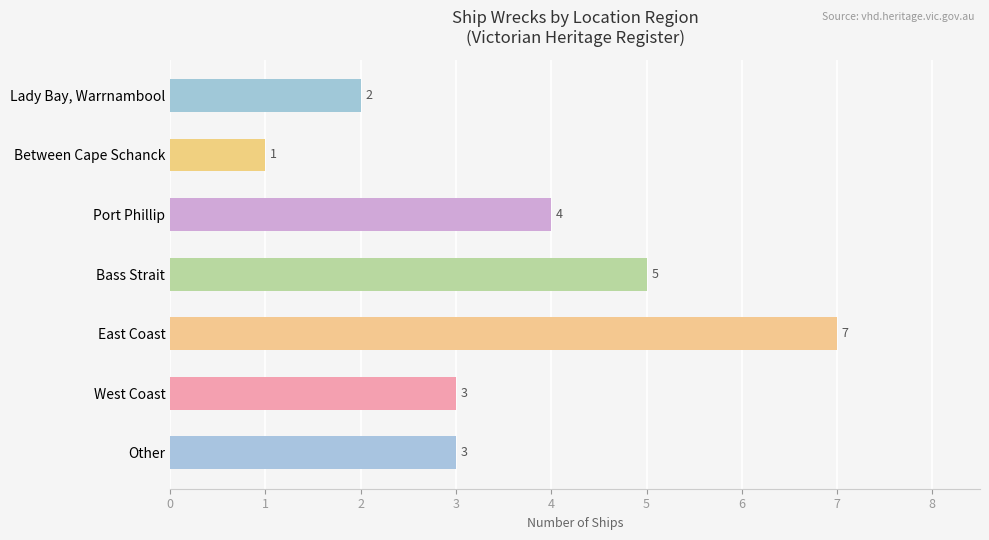

What is the sum of all values?

25